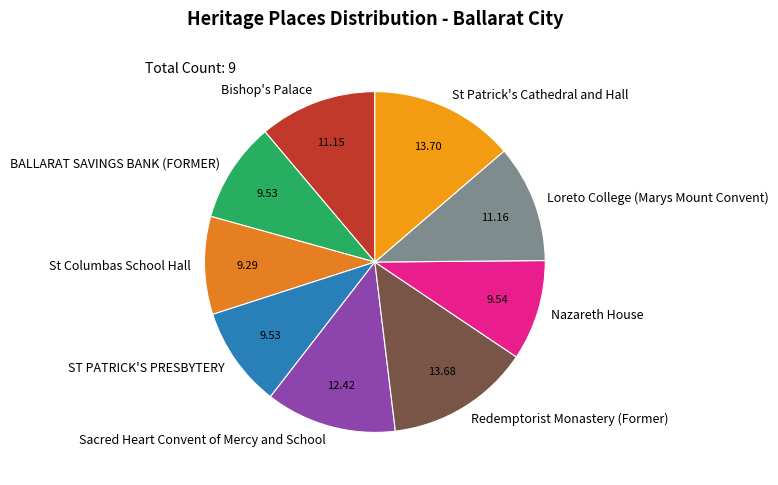

Do St Columbas School Hall and Loreto College (Marys Mount Convent) together represent more than half of the pie?

No